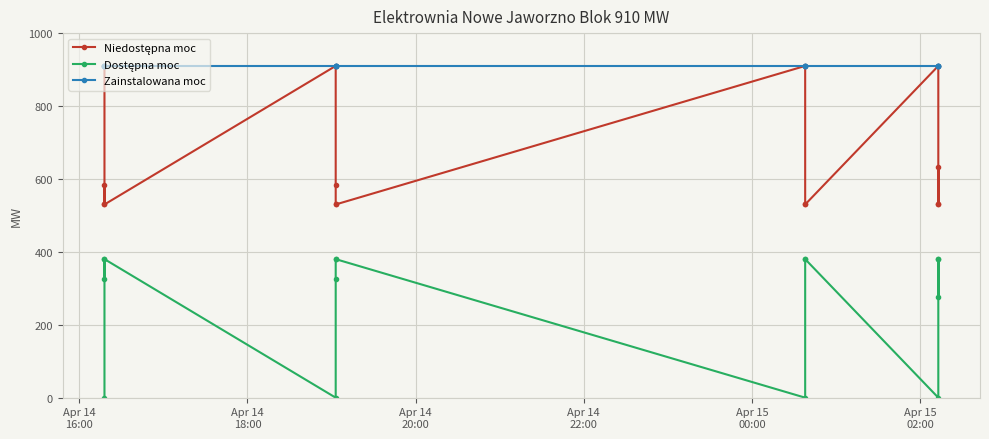

At which category does Dostępna moc reach its first local valley?

Apr 14
20:00